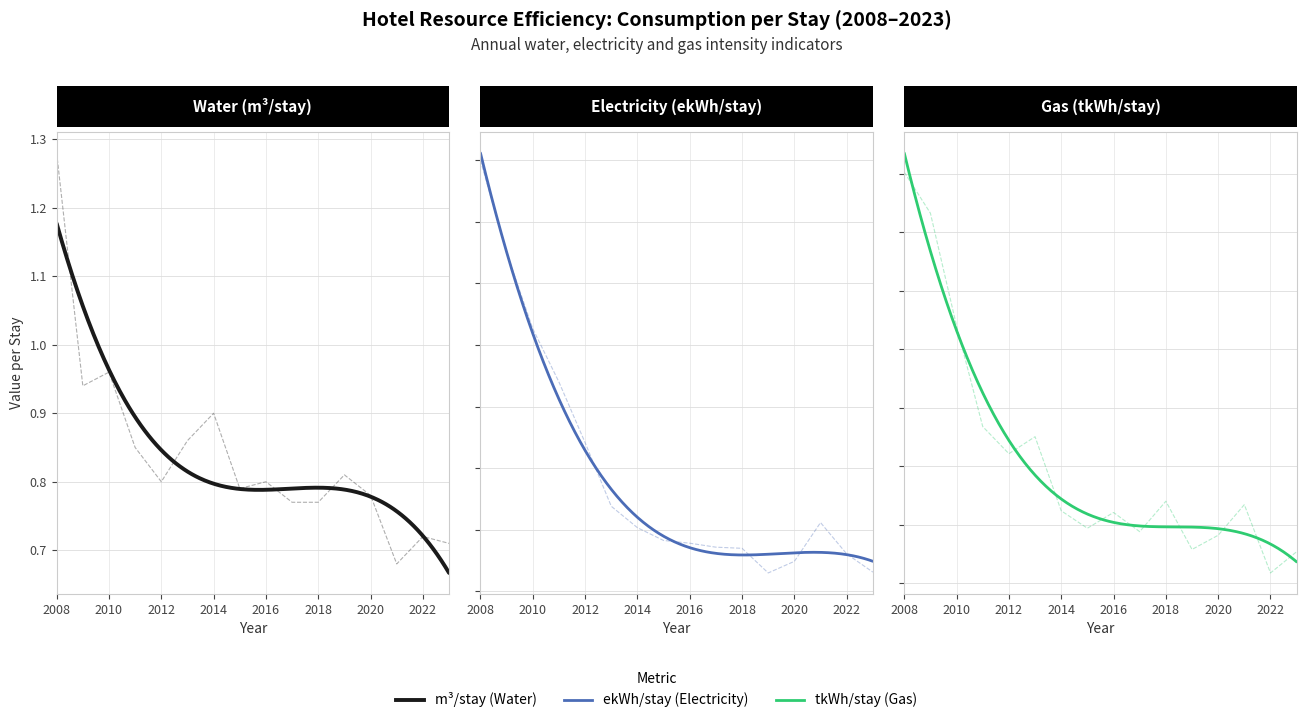

How many lines are shown in the chart?

3